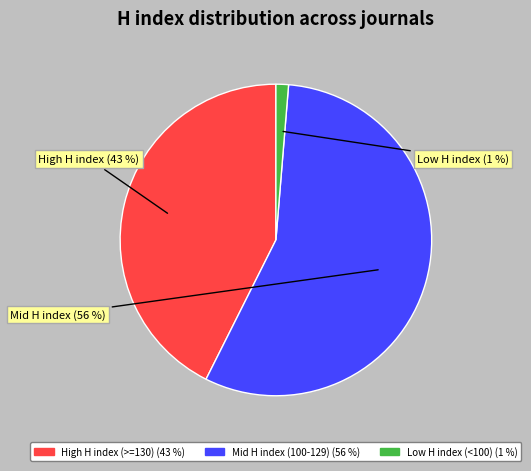

Is there a majority slice in this chart?

Yes